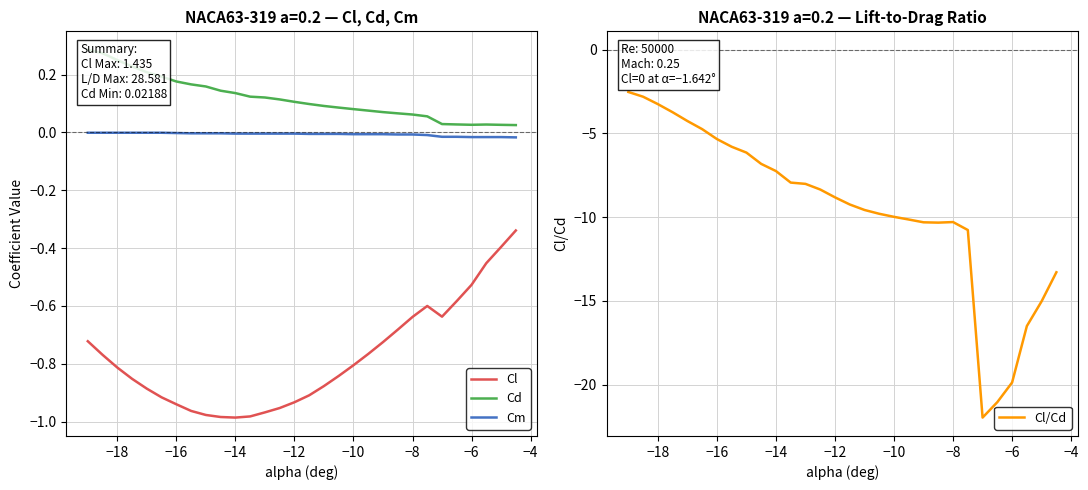

Reading right to left, list all the values displayed in this chart.

Cl: -0.3	-0.4	-0.5	-0.5	-0.6	-0.6	-0.6	-0.6	-0.7	-0.7	-0.8	-0.8	-0.8	-0.9	-0.9	-0.9	-1.0	-1.0	-1.0	-1.0	-1.0	-1.0	-1.0	-0.9	-0.9	-0.9	-0.9	-0.8	-0.8	-0.7
Cd: 0.0	0.0	0.0	0.0	0.0	0.0	0.1	0.1	0.1	0.1	0.1	0.1	0.1	0.1	0.1	0.1	0.1	0.1	0.1	0.1	0.1	0.2	0.2	0.2	0.2	0.2	0.2	0.3	0.3	0.3
Cm: -0.0	-0.0	-0.0	-0.0	-0.0	-0.0	-0.0	-0.0	-0.0	-0.0	-0.0	-0.0	-0.0	-0.0	-0.0	-0.0	-0.0	-0.0	-0.0	-0.0	-0.0	-0.0	-0.0	-0.0	-0.0	-0.0	-0.0	-0.0	-0.0	-0.0
Cl/Cd: -13.3	-15.0	-16.5	-19.9	-21.0	-22.0	-10.8	-10.3	-10.3	-10.3	-10.1	-10.0	-9.8	-9.6	-9.2	-8.8	-8.3	-8.0	-7.9	-7.2	-6.8	-6.1	-5.8	-5.3	-4.7	-4.3	-3.7	-3.2	-2.8	-2.5